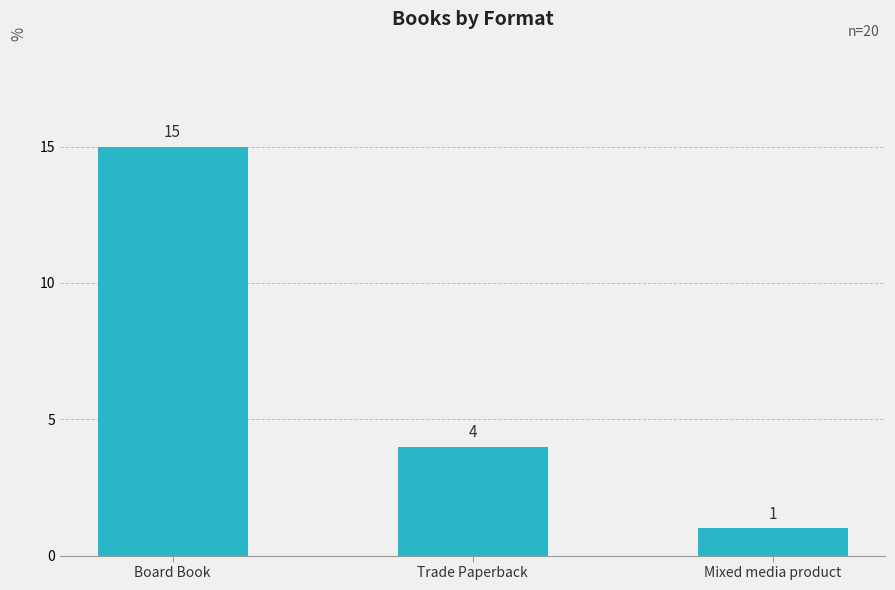

Which category has the lowest value across all series?

Mixed media product